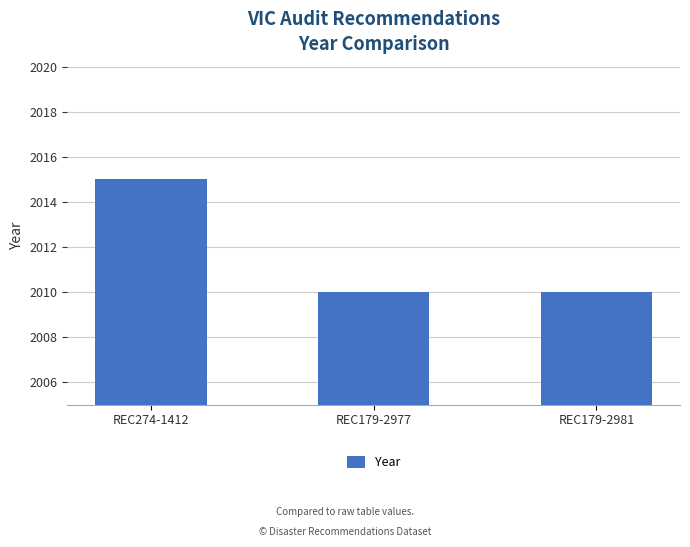

What is the change in value from REC274-1412 to REC179-2981?

-5